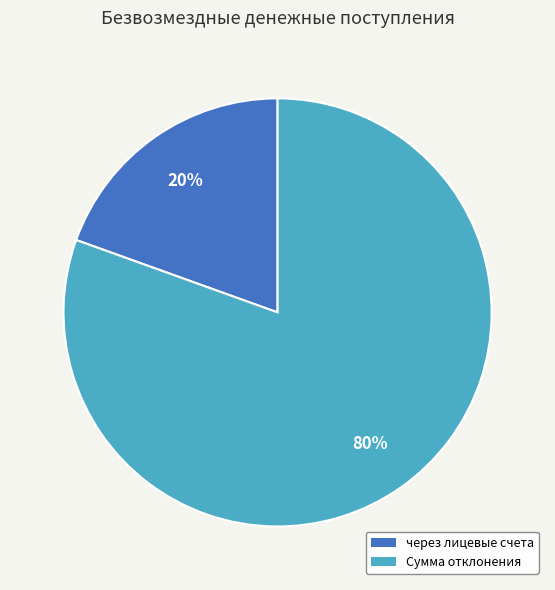

Does any single category account for the majority?

Yes